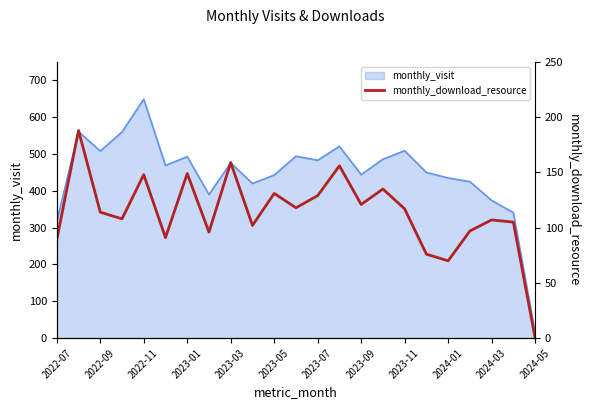

True or false: the data has more than 0 interior local peaks.

True